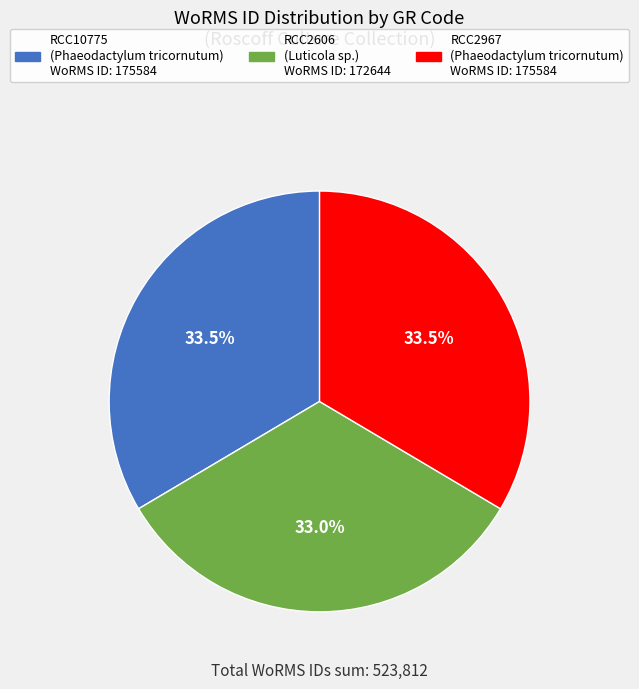

Is there a majority slice in this chart?

No